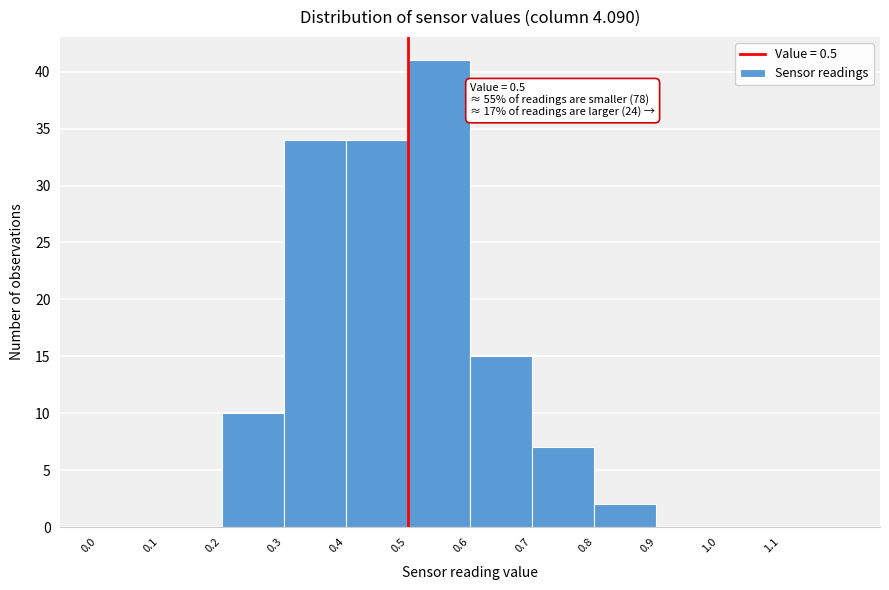

Over which range of the x-axis is the bar tallest?

0.5 to 0.6